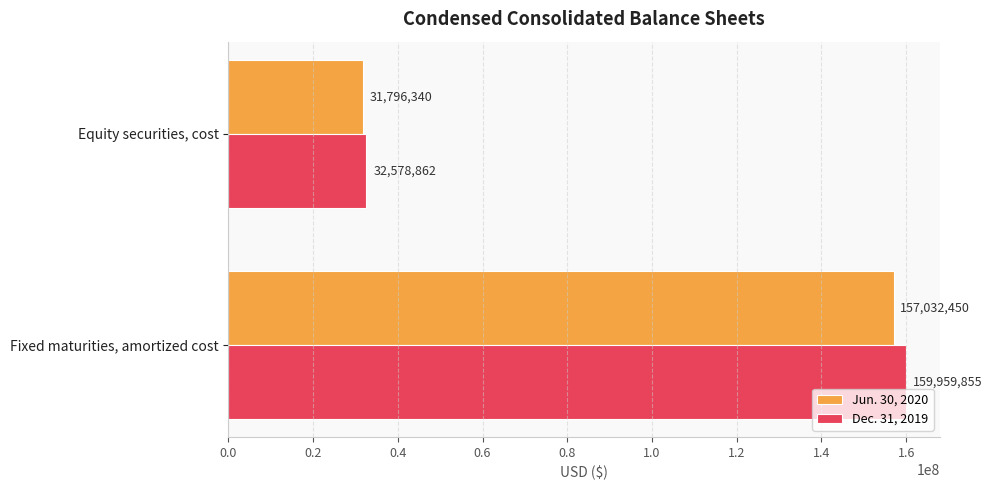

List the labels in order of Dec. 31, 2019 value, smallest first.

Equity securities, cost, Fixed maturities, amortized cost